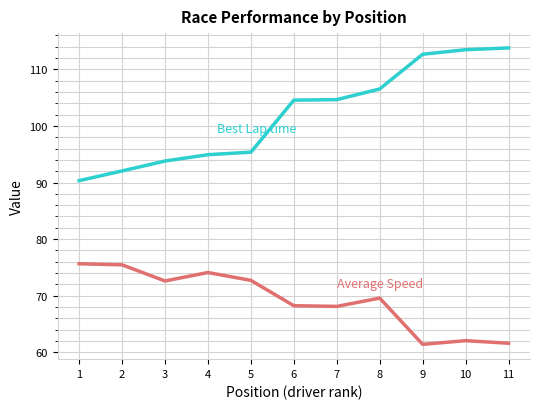

What is the total value across all series at 1?

166.0